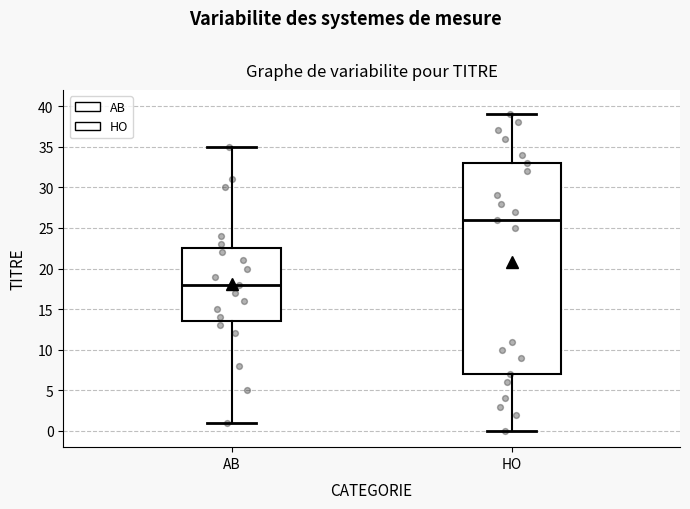

Reading left to right, read every box against the y-axis: the position of its median line, the range the box covers, and the ends of its whiskers. The values are not printed on the chart, so give them approximately, as read against the axis.

AB: median 18.0, box 13.5 to 22.5, whiskers 1.0 to 35.0
HO: median 26.0, box 7.0 to 33.0, whiskers 0.0 to 39.0